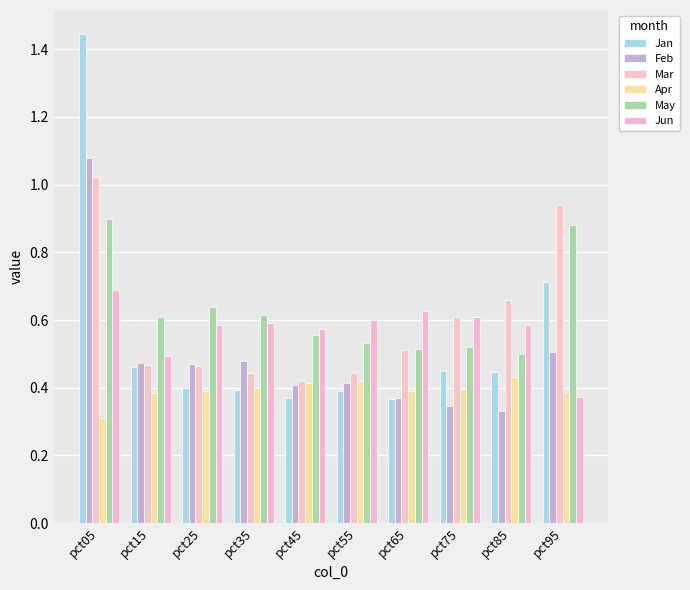

Which series has the widest spread of values?

Jan